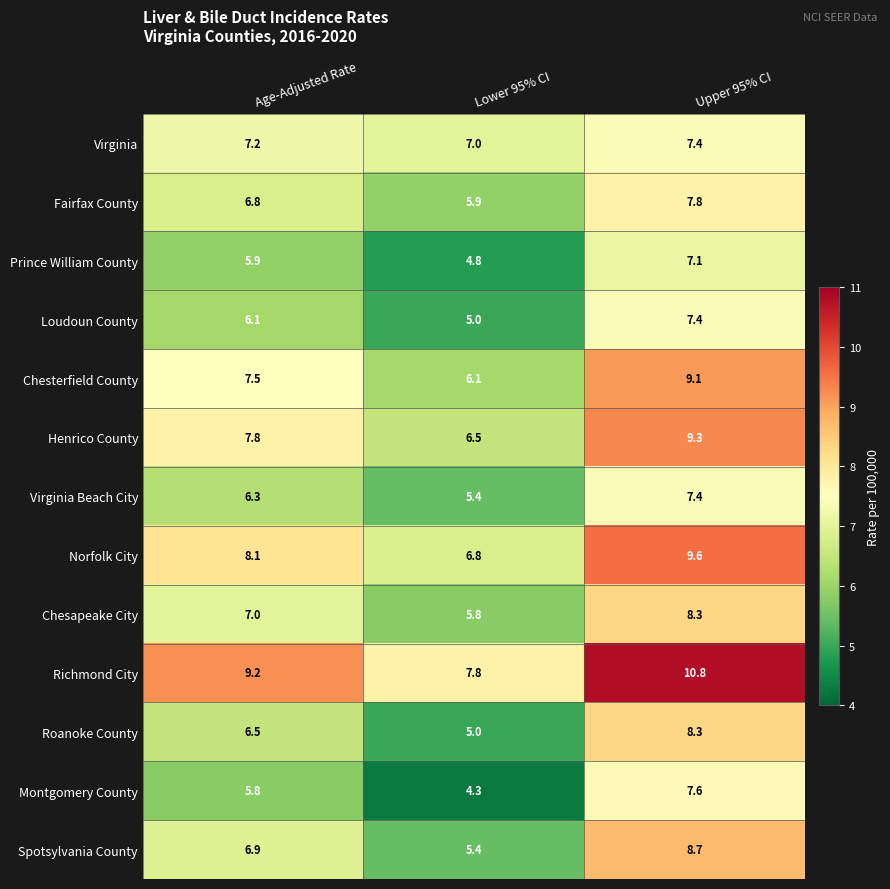

What is the average value of the Chesterfield County series?

7.6